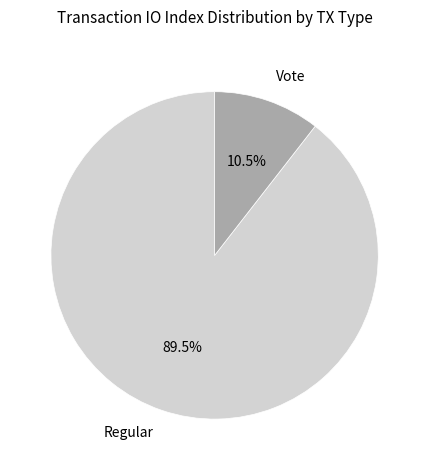

Does Vote account for over 50% of the chart?

No